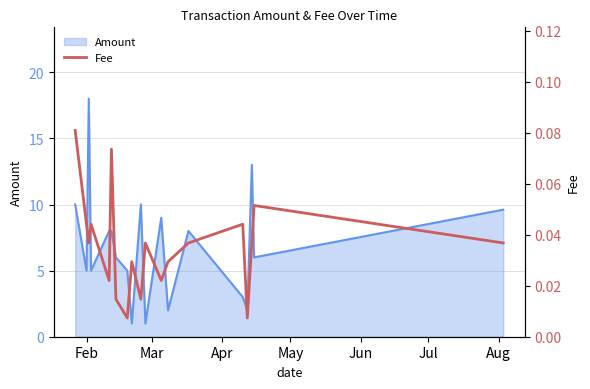

What is the maximum value for Amount?

18.0